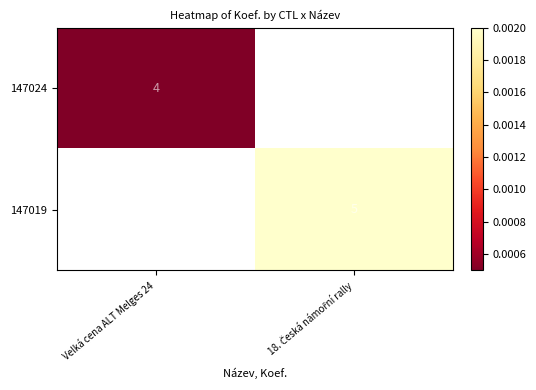

Where is 147024 nearest to the value 0?

Velká cena ALT Melges 24